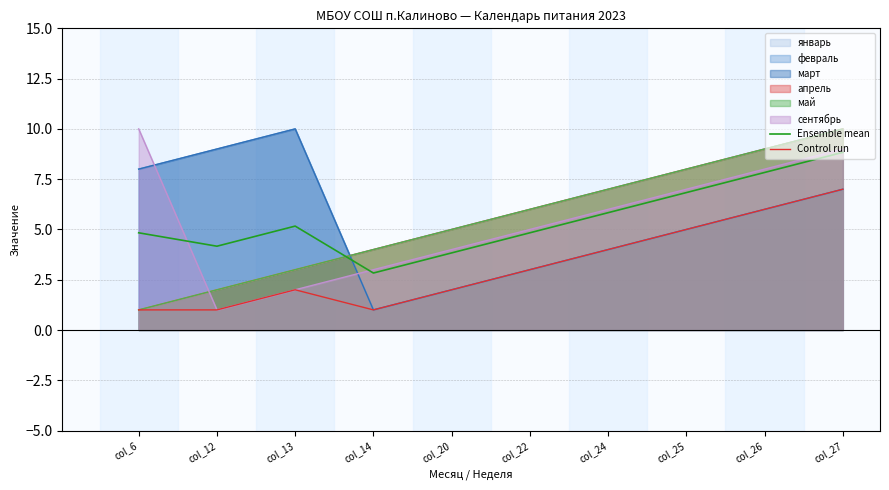

How many lines are shown in the chart?

2